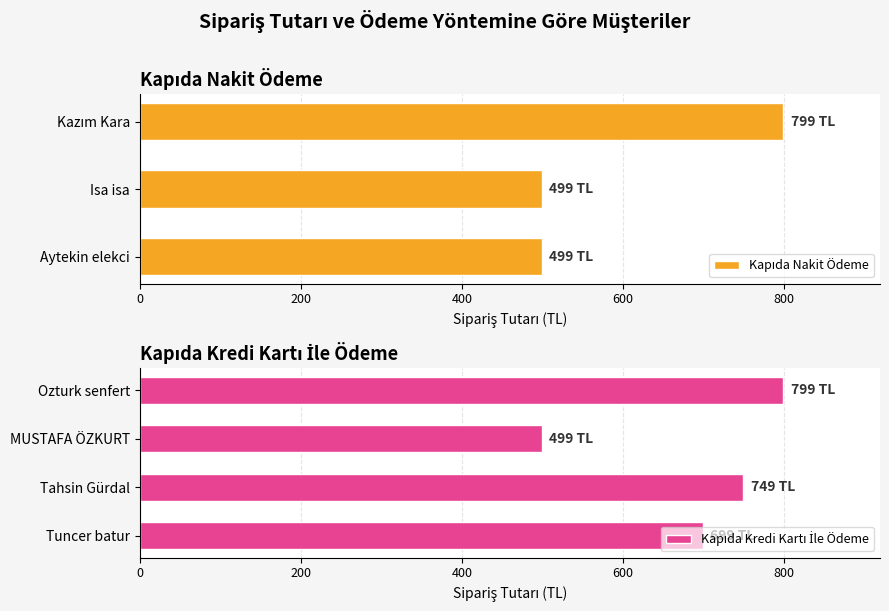

At which category does the chart reach its peak across all series?

Ozturk senfert